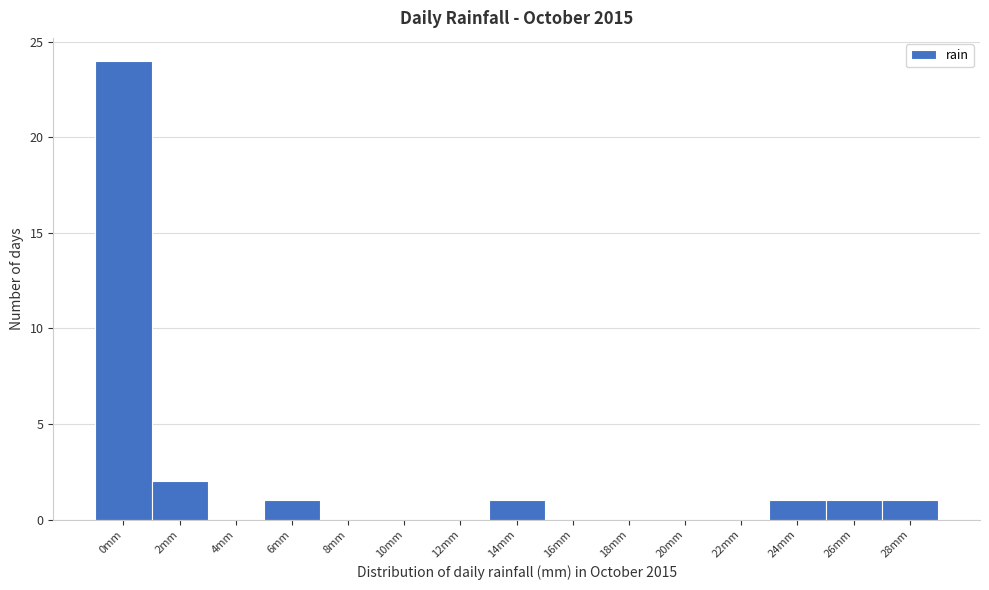

Reading left to right, list all the values displayed in this chart.

0mm=24	2mm=2	4mm=0	6mm=1	8mm=0	10mm=0	12mm=0	14mm=1	16mm=0	18mm=0	20mm=0	22mm=0	24mm=1	26mm=1	28mm=1